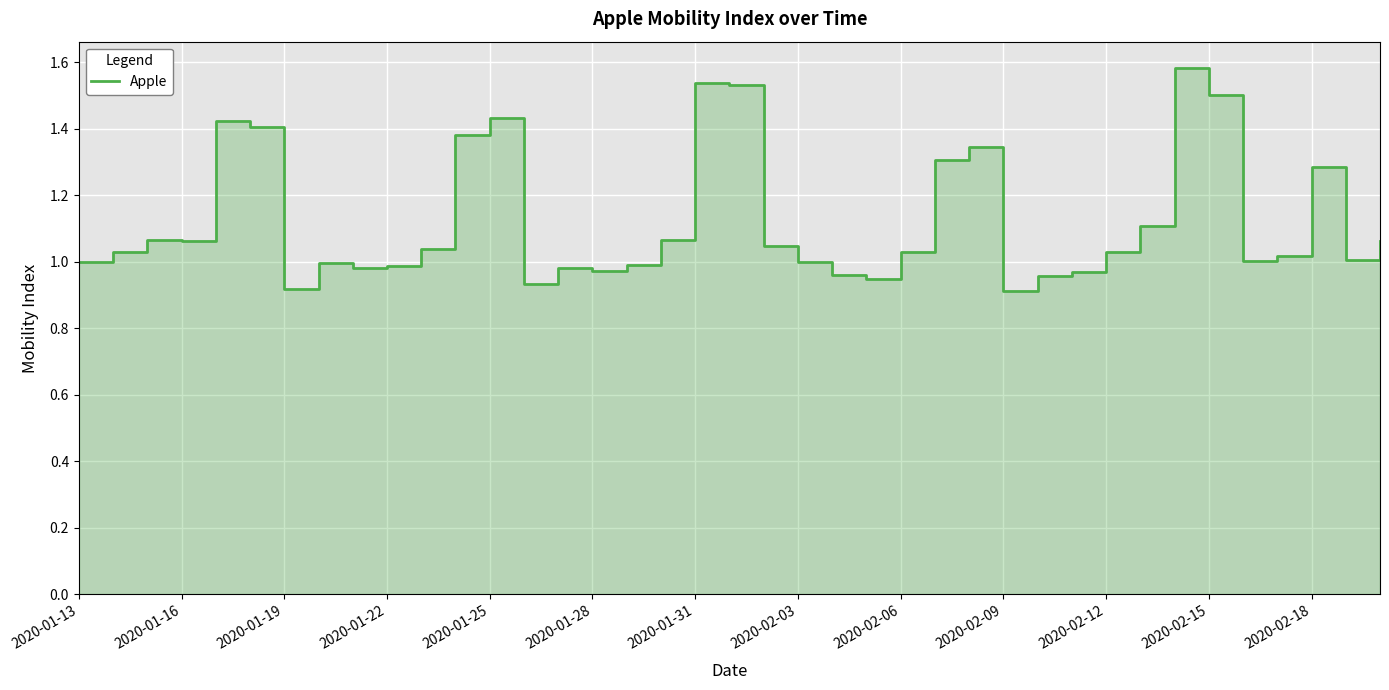

What is the average value?

1.1